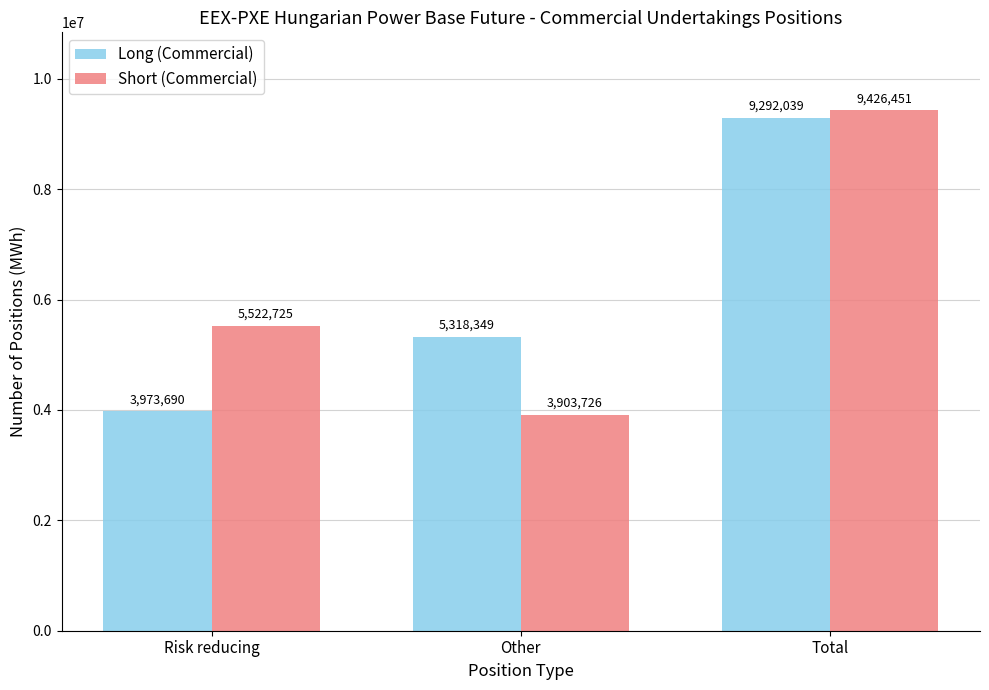

Which series has the largest range (max minus min)?

Short (Commercial)